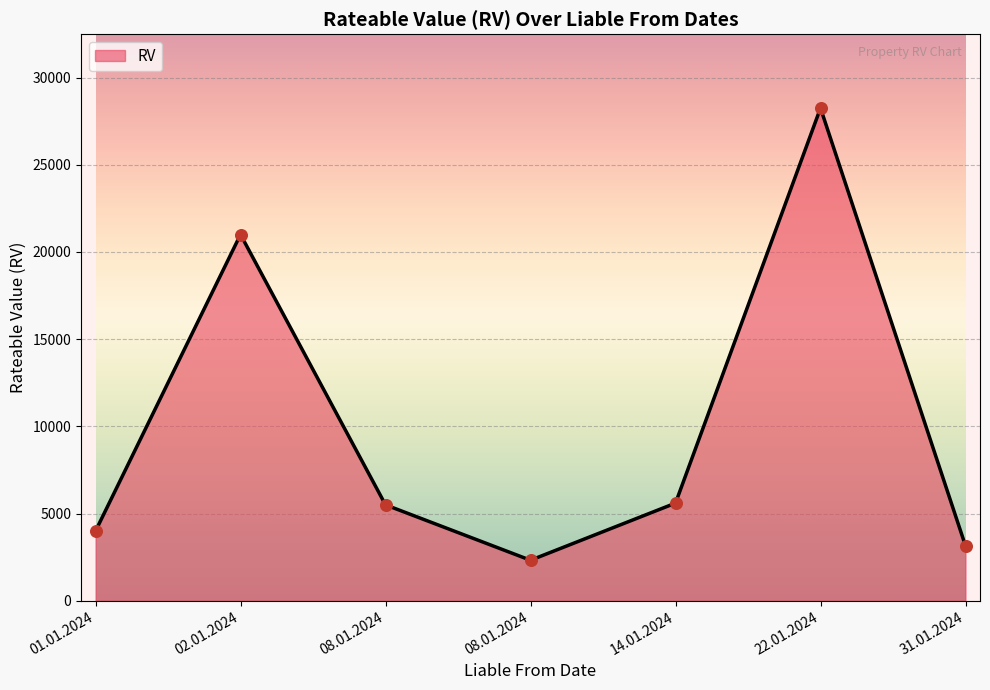

What is the change in value from 22.01.2024 to 31.01.2024?

-25100